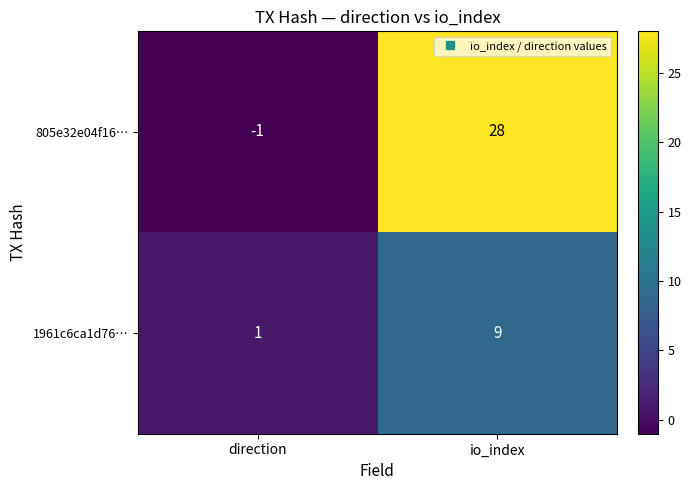

Rank the series by their average value, from highest to lowest.

805e32e04f16…, 1961c6ca1d76…